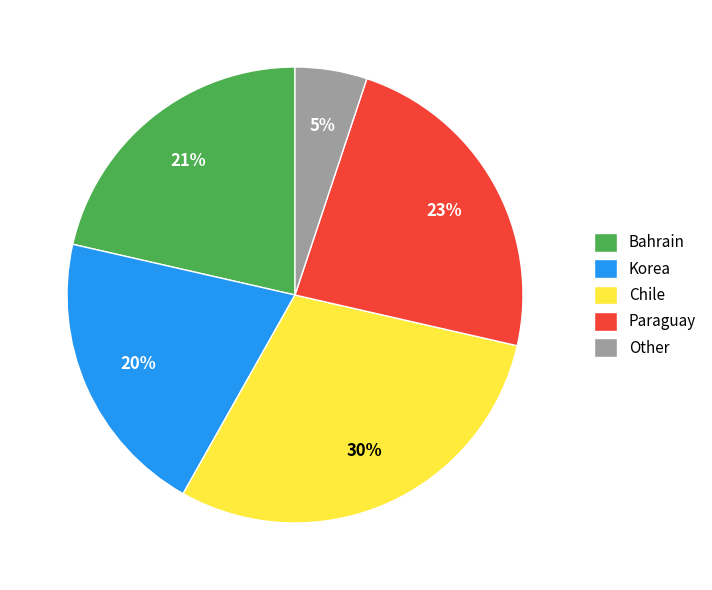

Is the sum of Paraguay and Bahrain greater than half?

No